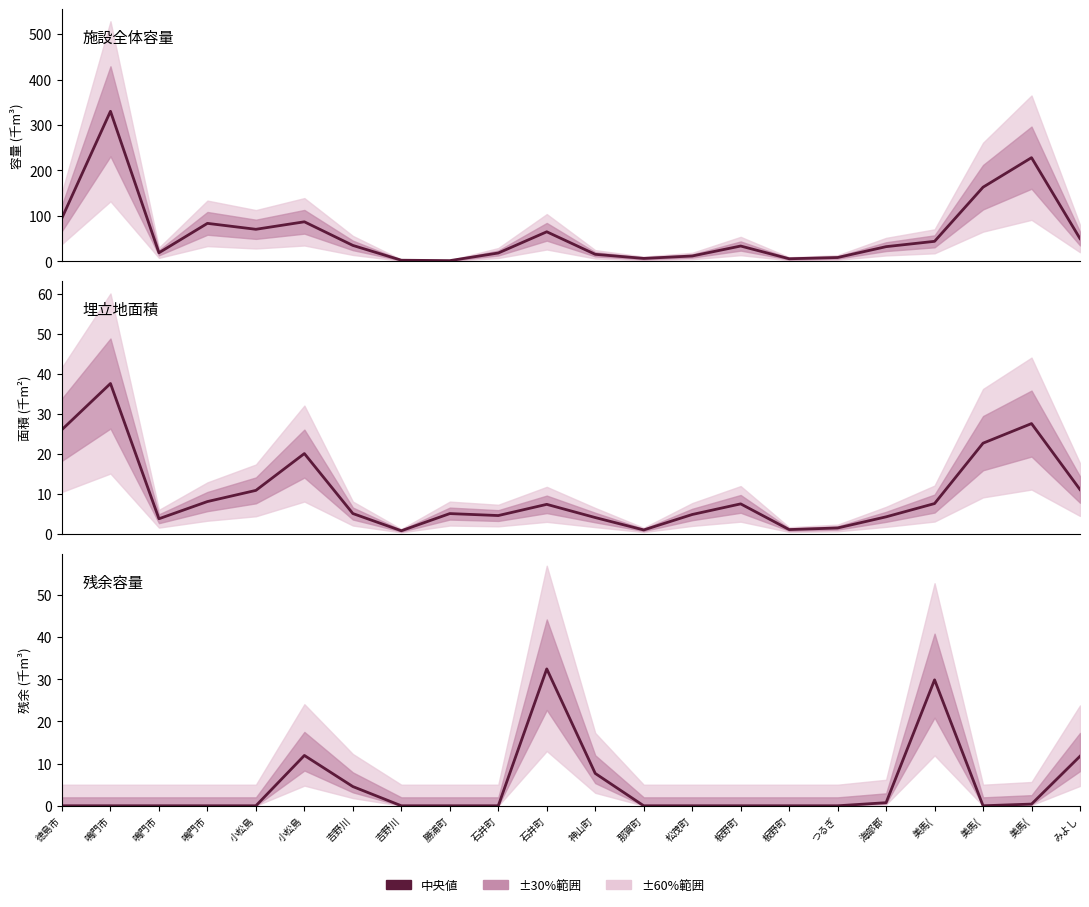

Which series changed the most between 徳島市 and 石井町?

残余容量 (千m³)